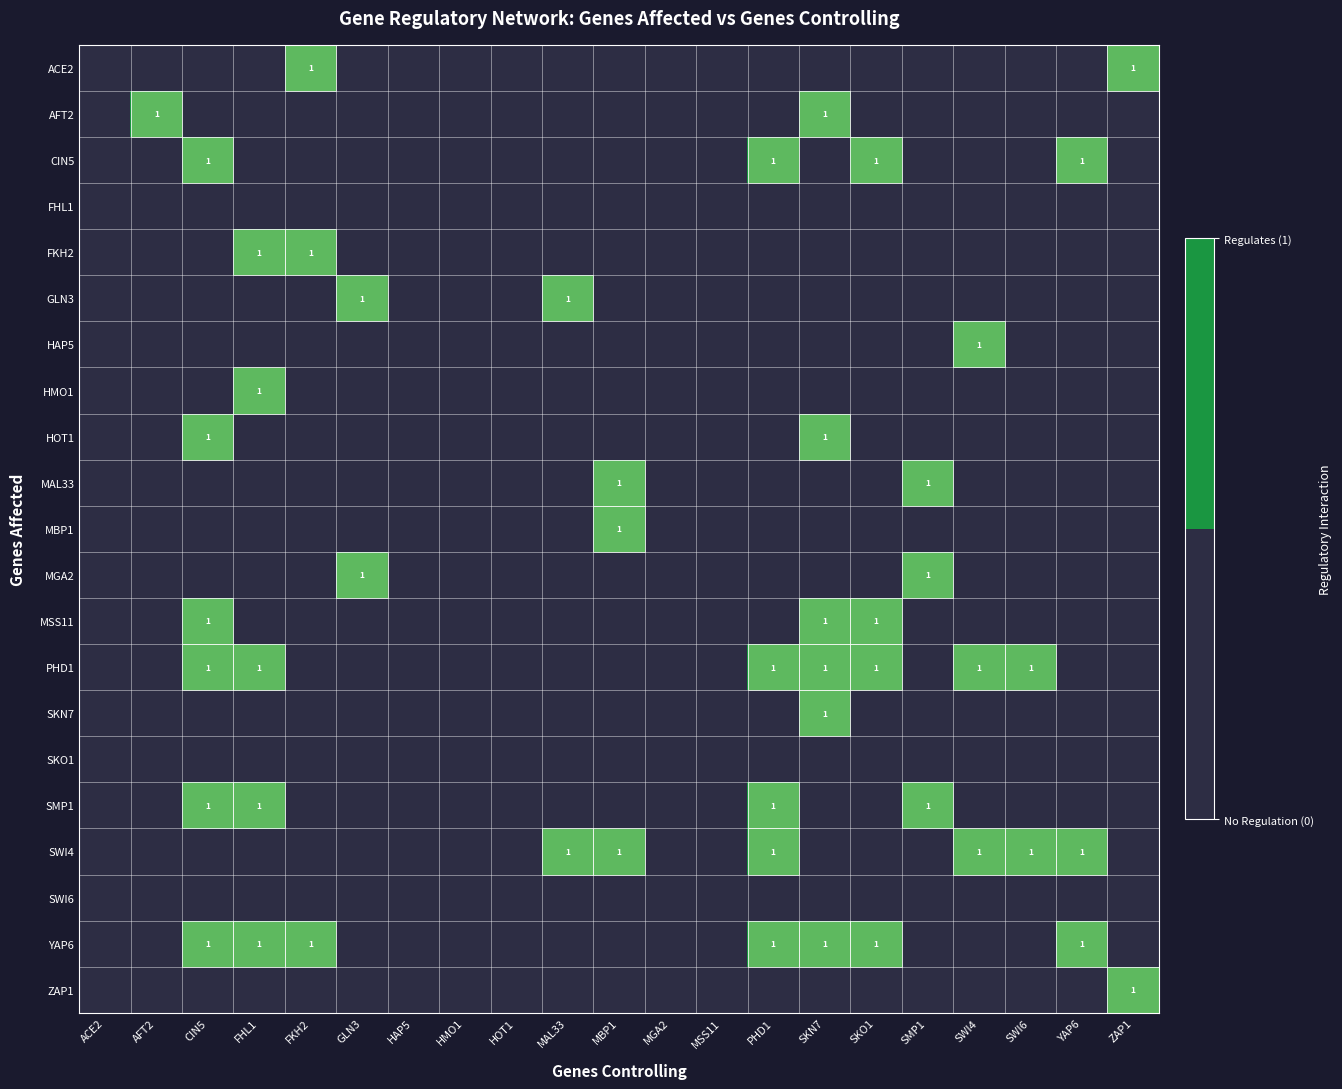

The SWI4 series shows 1 at MAL33. True or false?

True